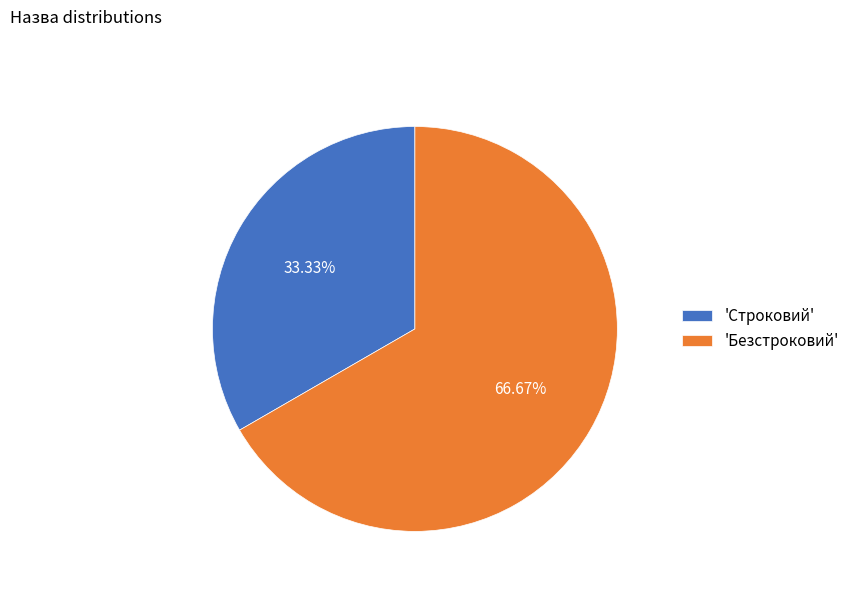

What is the largest slice in the pie chart?

'Безстроковий'